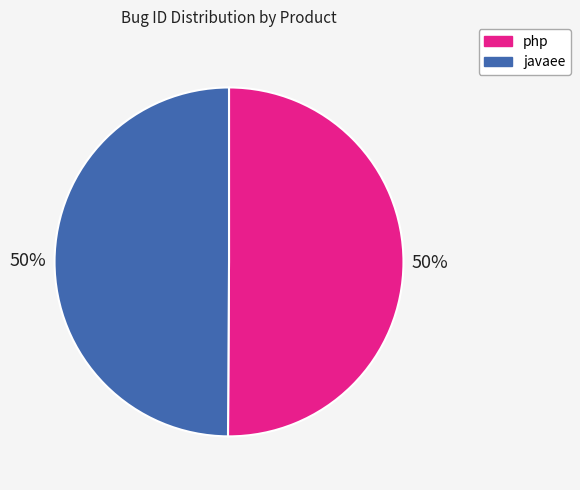

What is the ratio of the value at php to the value at javaee?

1.0